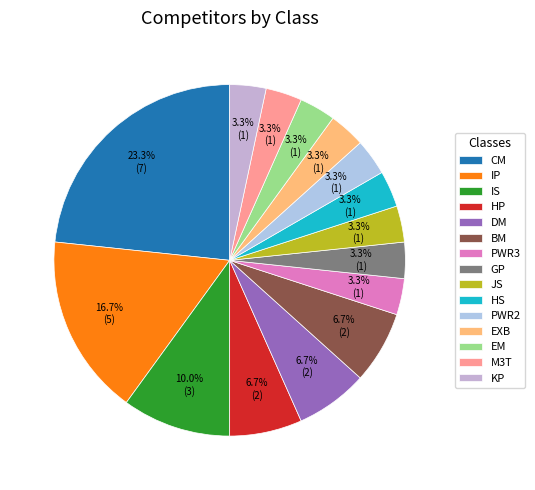

Does CM account for over 50% of the chart?

No